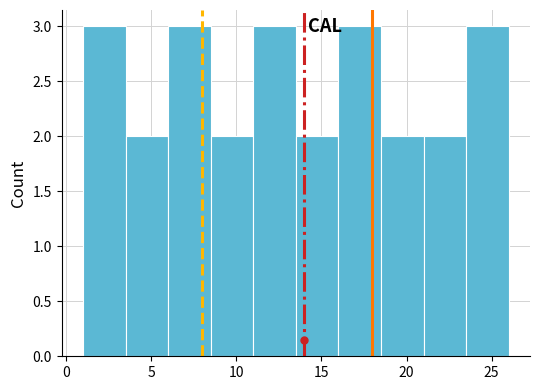

What is the height of the bar covering 11.0 to 13.5 on the x-axis? The values are not printed on the chart, so give them approximately, as read against the axis.

3